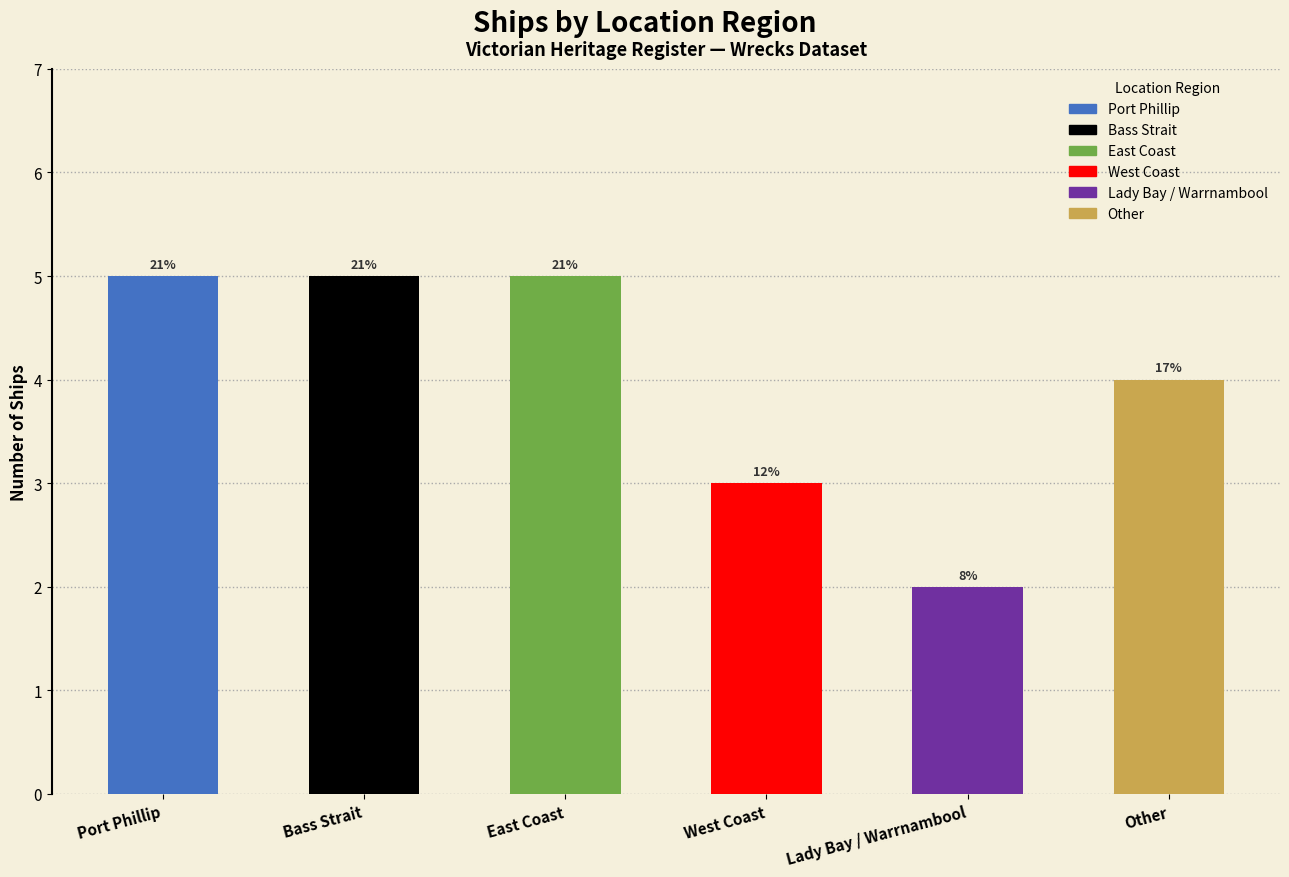

Does the chart contain stacked bars?

No